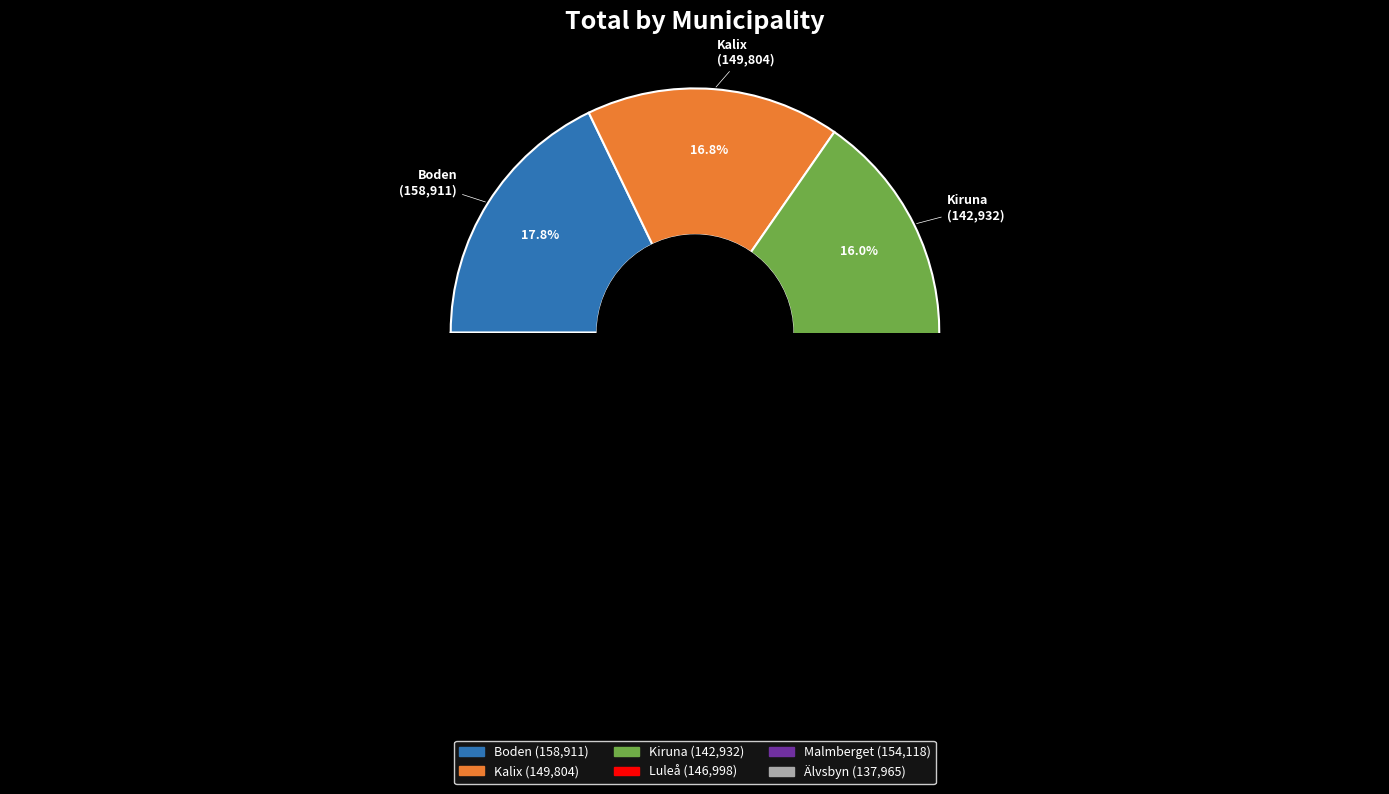

Do Älvsbyn and Kalix together represent more than half of the pie?

No